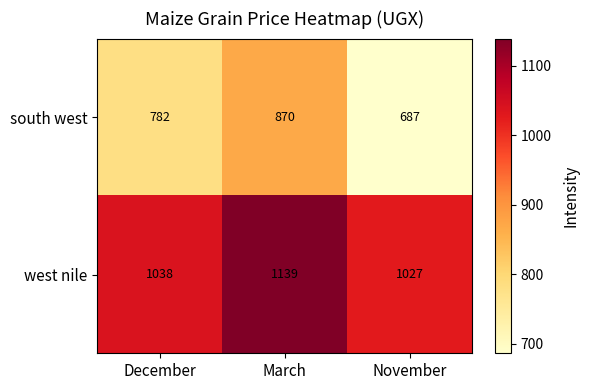

Rank the series by their average value, from lowest to highest.

south west, west nile